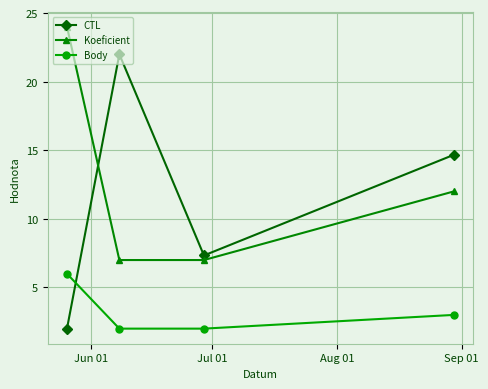

True or false: Koeficient and Body intersect in this chart.

False